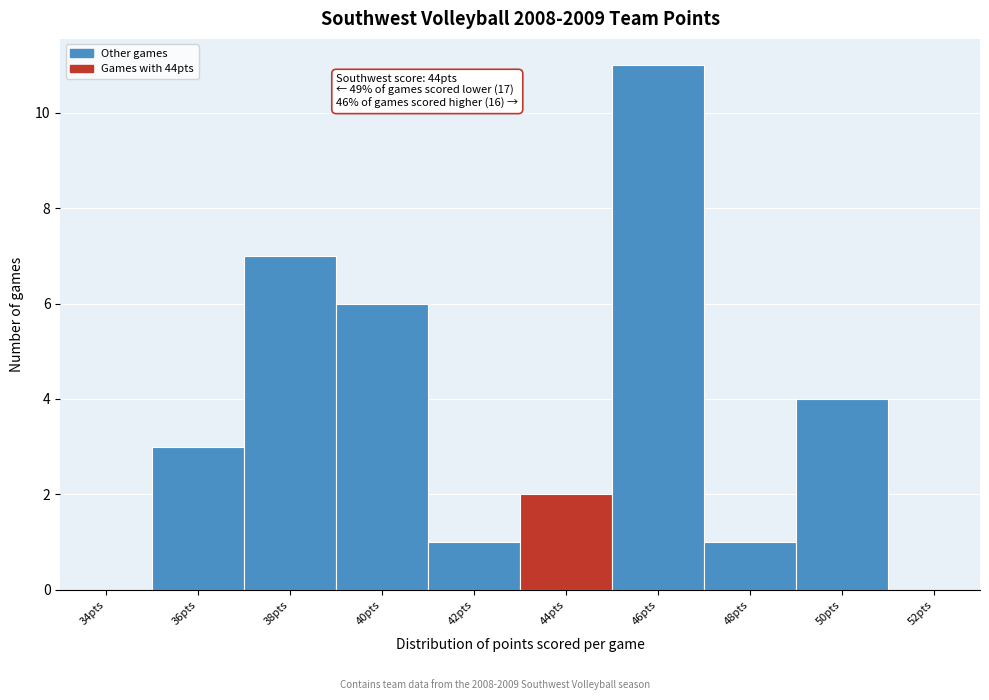

Reading left to right, extract all data points from this chart.

34pts=0	36pts=3	38pts=7	40pts=6	42pts=1	44pts=2	46pts=11	48pts=1	50pts=4	52pts=0